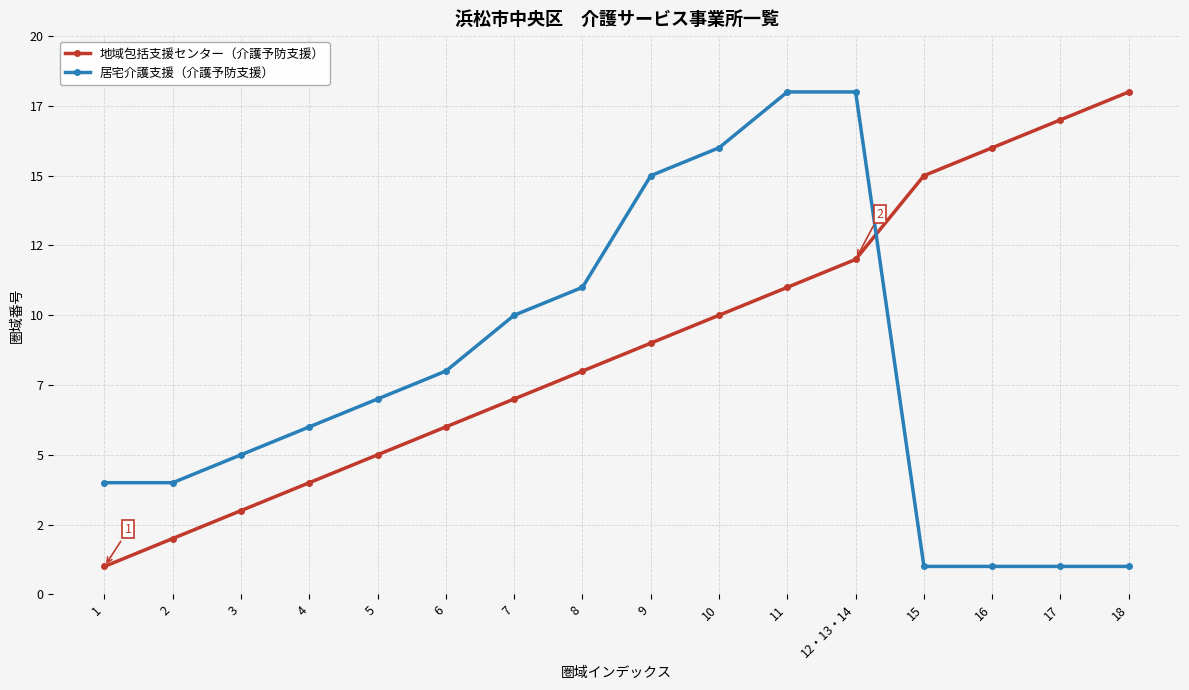

Where do 居宅介護支援（介護予防支援） and 地域包括支援センター（介護予防支援） first cross each other?

12・13・14 and 15